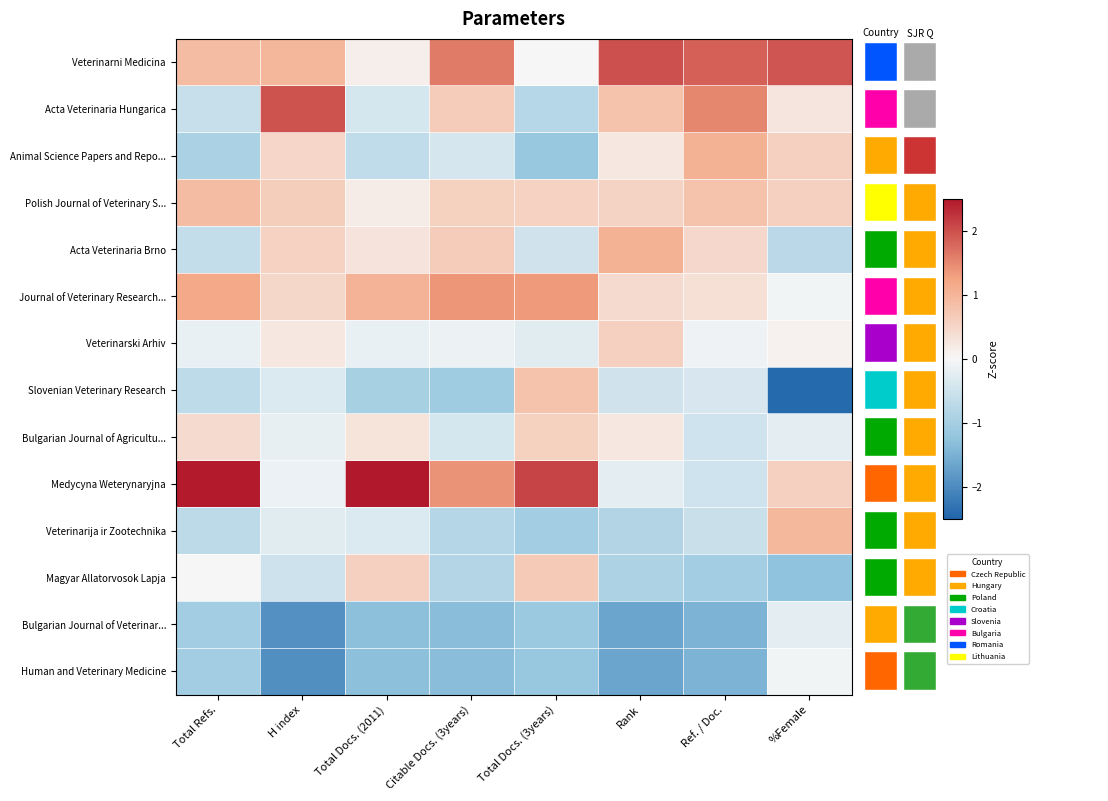

What is the smallest value displayed?

-2.4